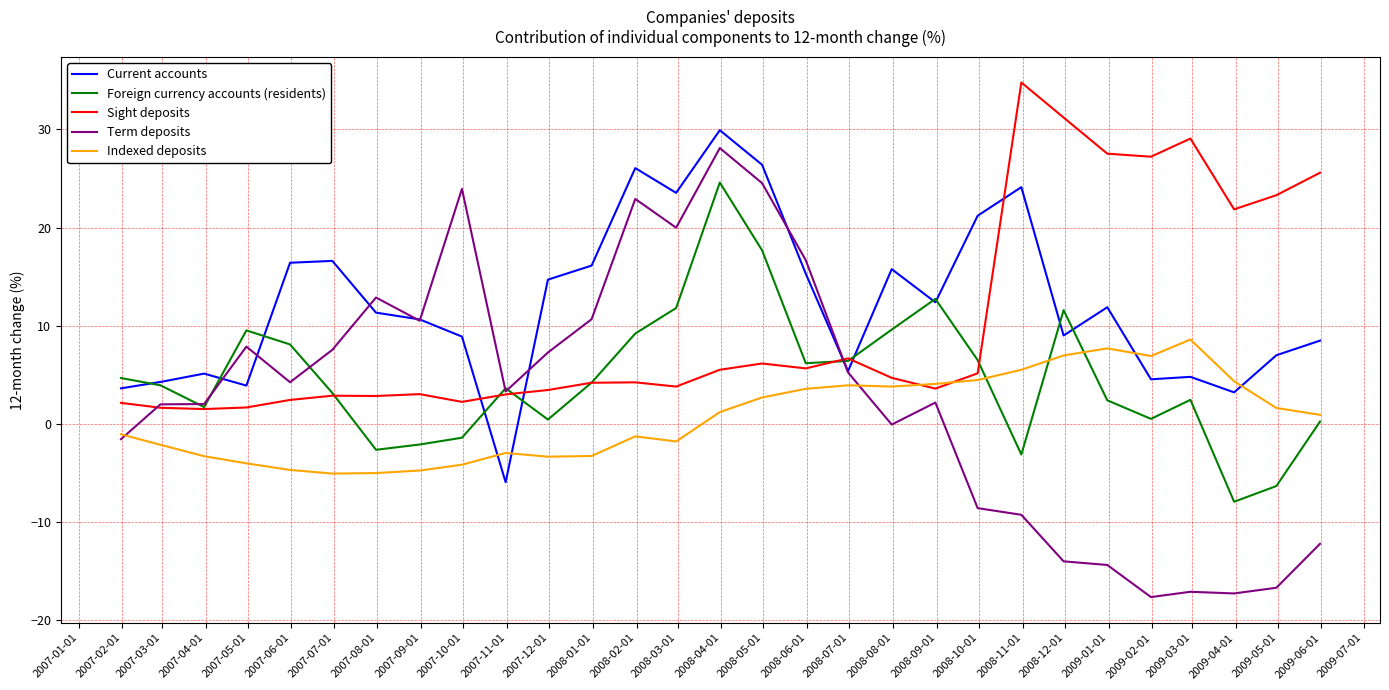

Which series has the largest range (max minus min)?

Term deposits